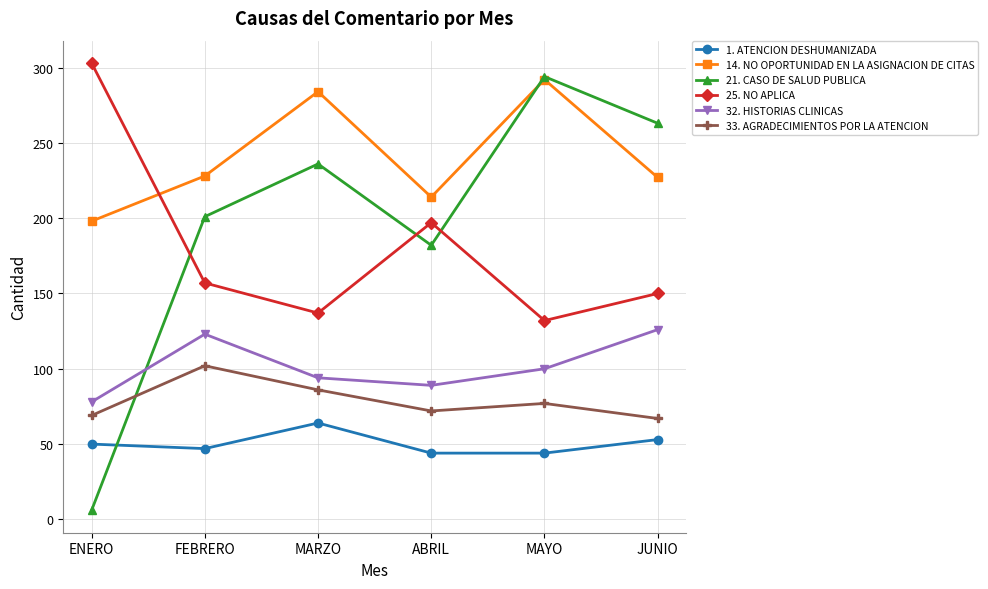

How many 1. ATENCION DESHUMANIZADA values are between 44 and 53?

5